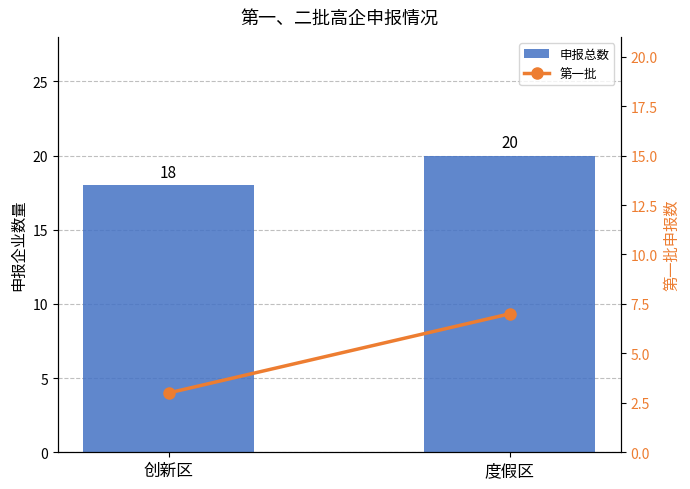

Reading left to right, extract all data points from this chart.

申报总数: 创新区=18	度假区=20
第一批: 创新区=3	度假区=7